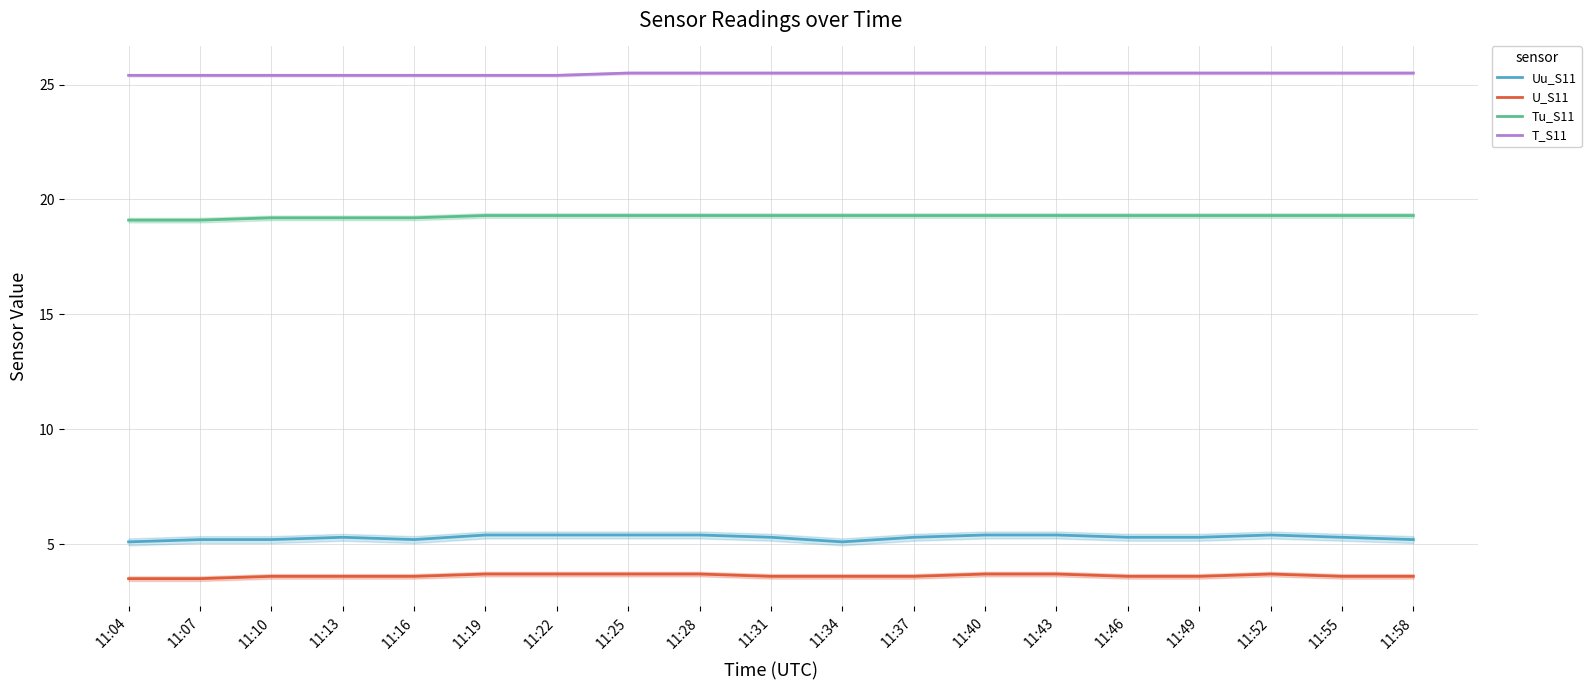

At which label is U_S11 closest to 3?

11:04